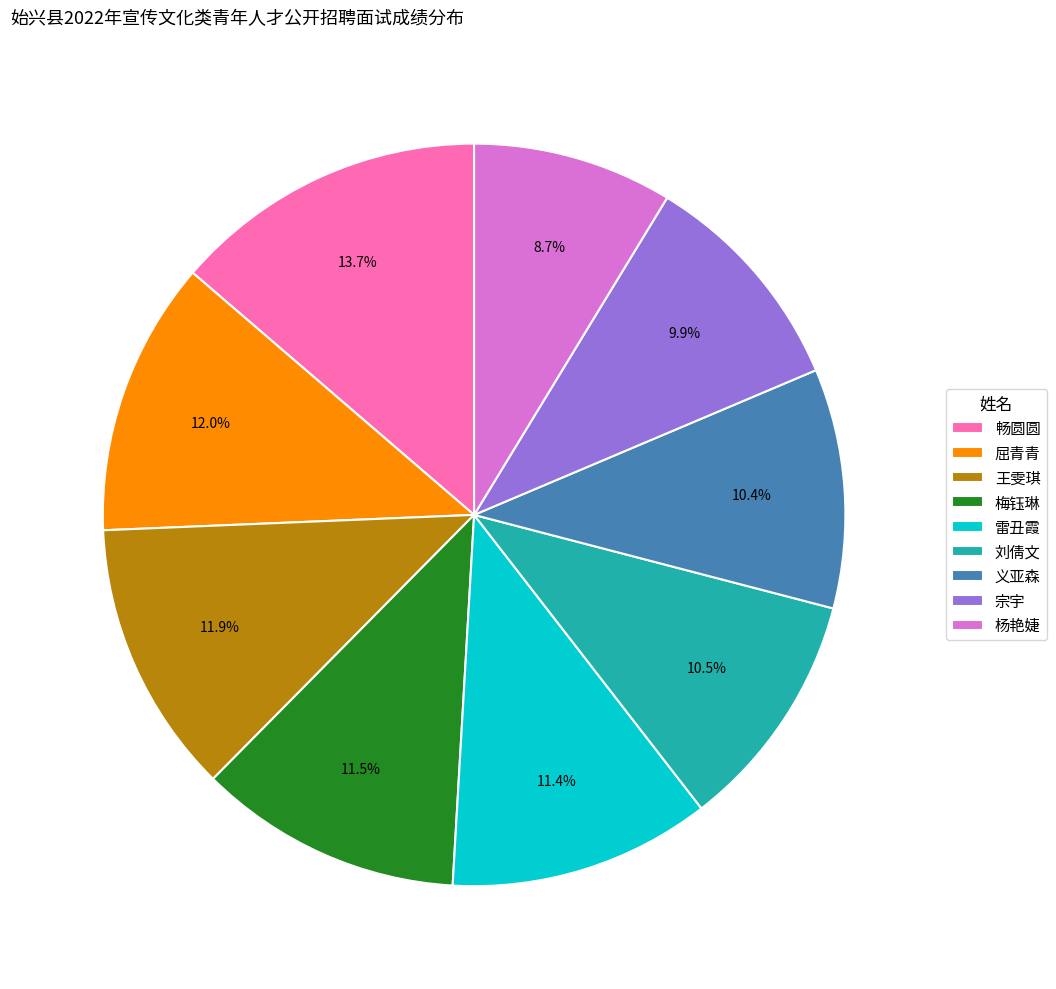

How many segments does this pie chart have?

9